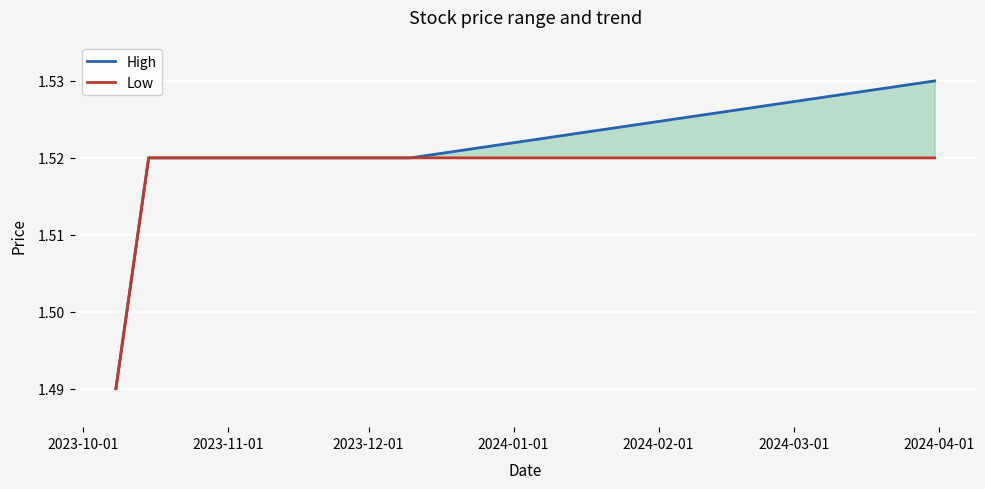

True or false: High and Low intersect in this chart.

False